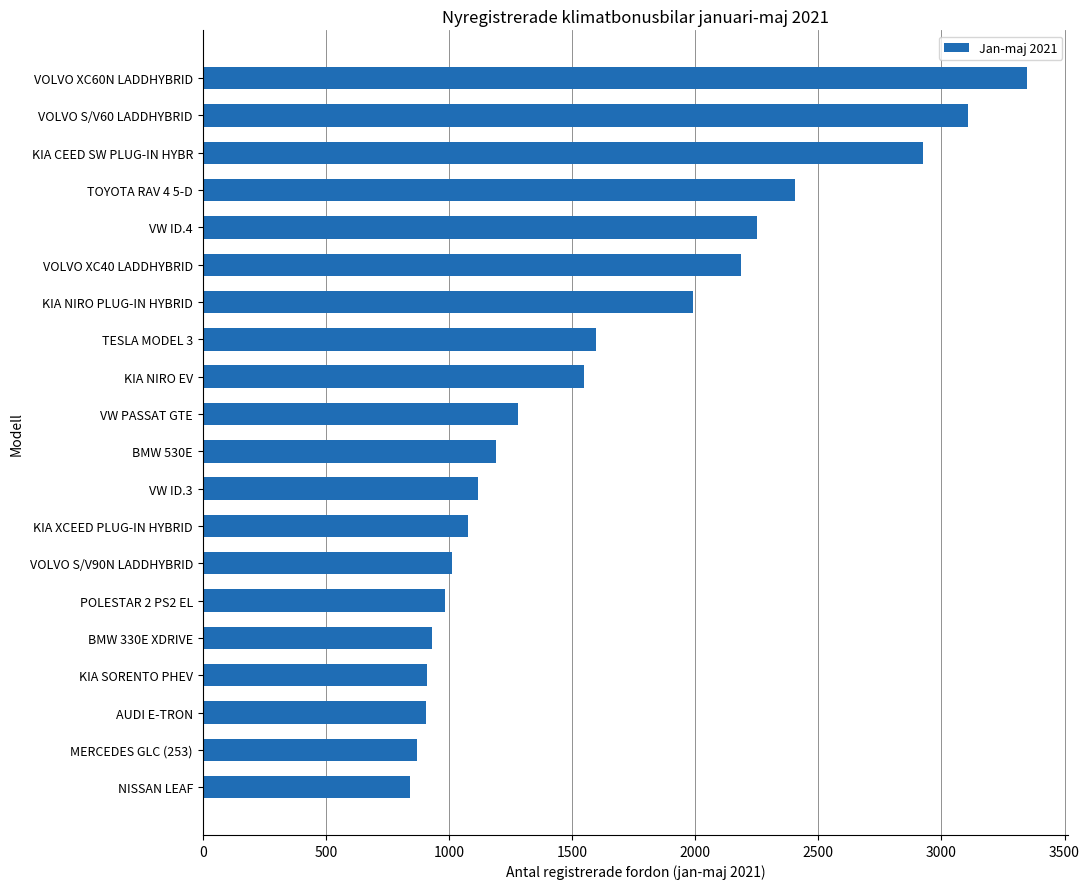

What is the smallest value displayed?

842